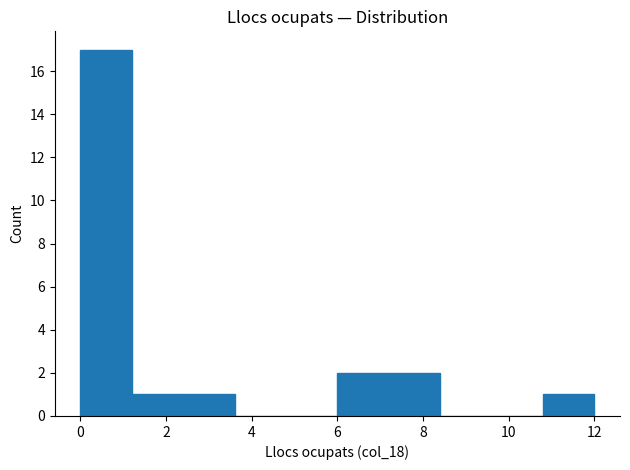

Which range on the x-axis has the tallest bar?

0.0 to 1.2